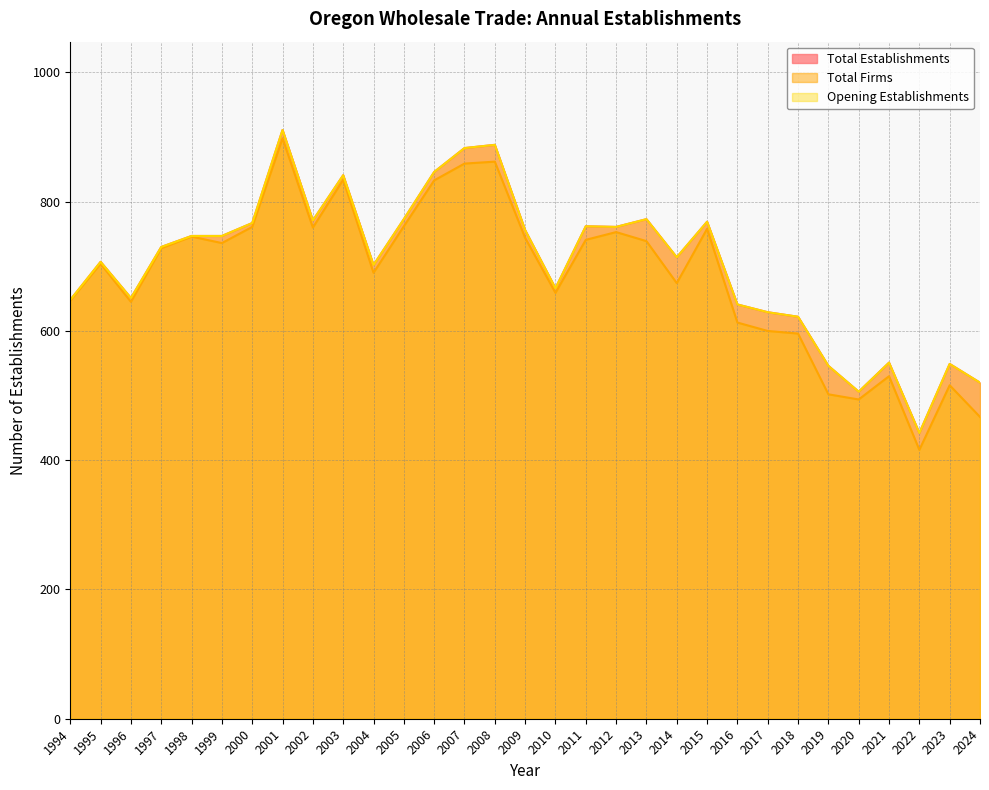

How many categories are shown in the chart?

31